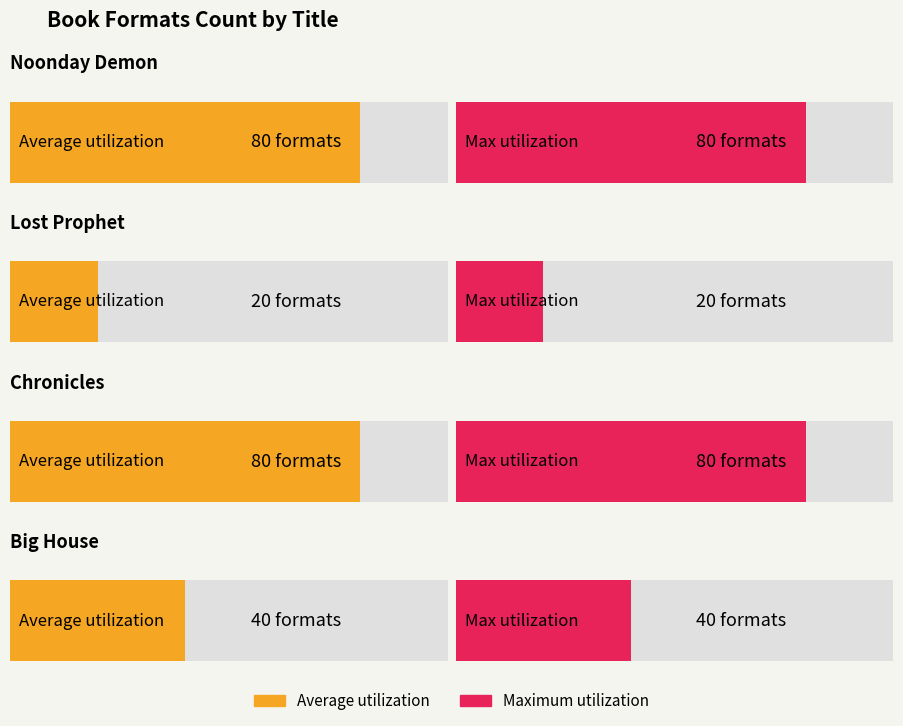

Which series has the widest spread of values?

Average utilization